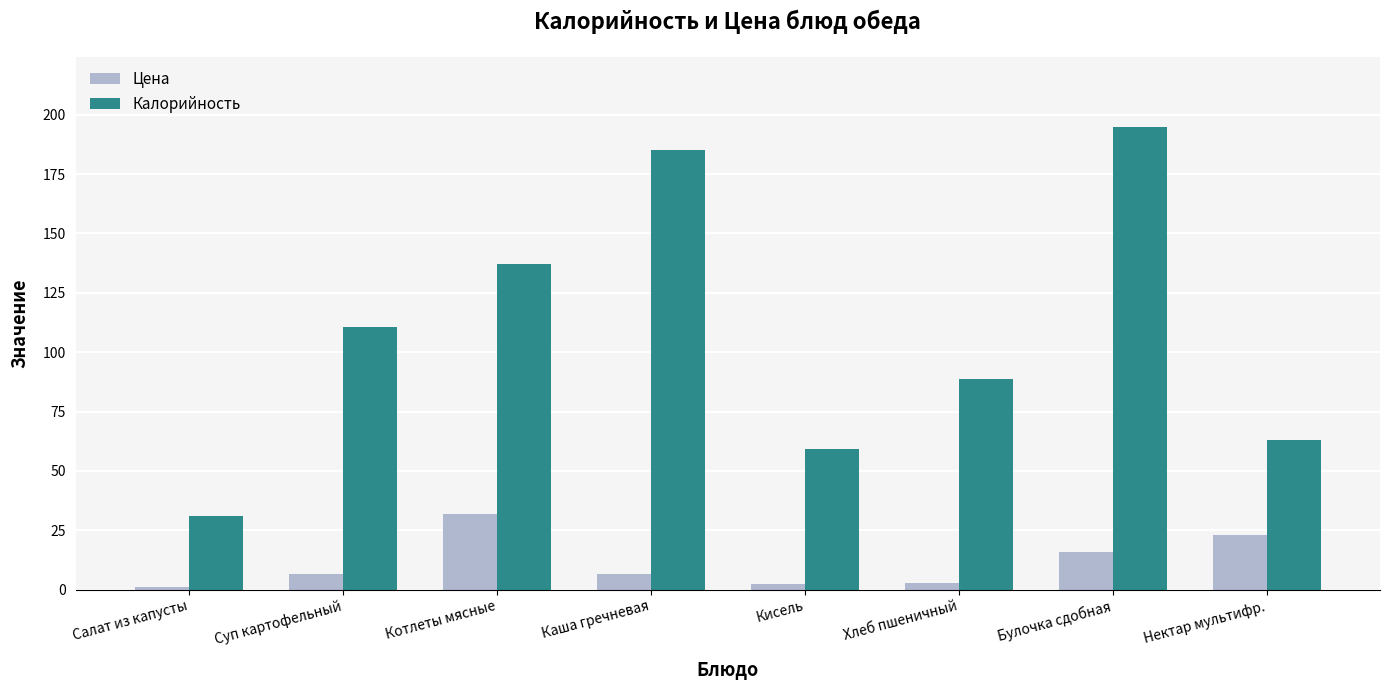

What is the maximum value for Калорийность?

195.0